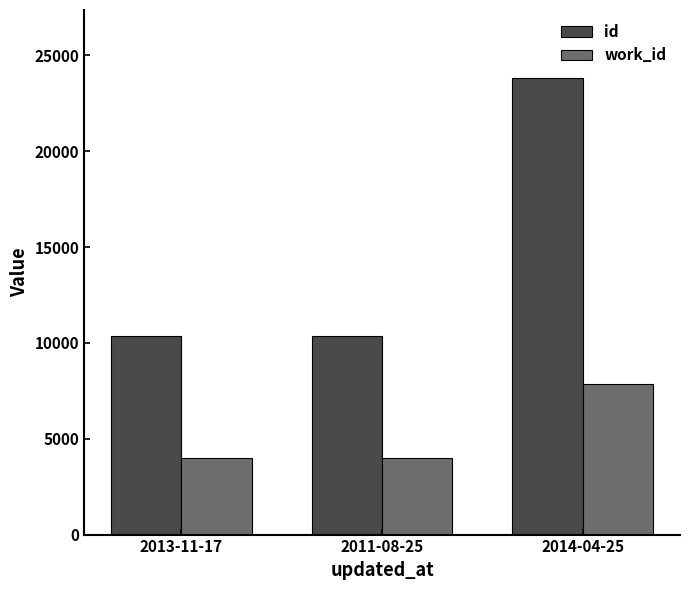

What is the difference between the second highest and minimum values in the id series?

3